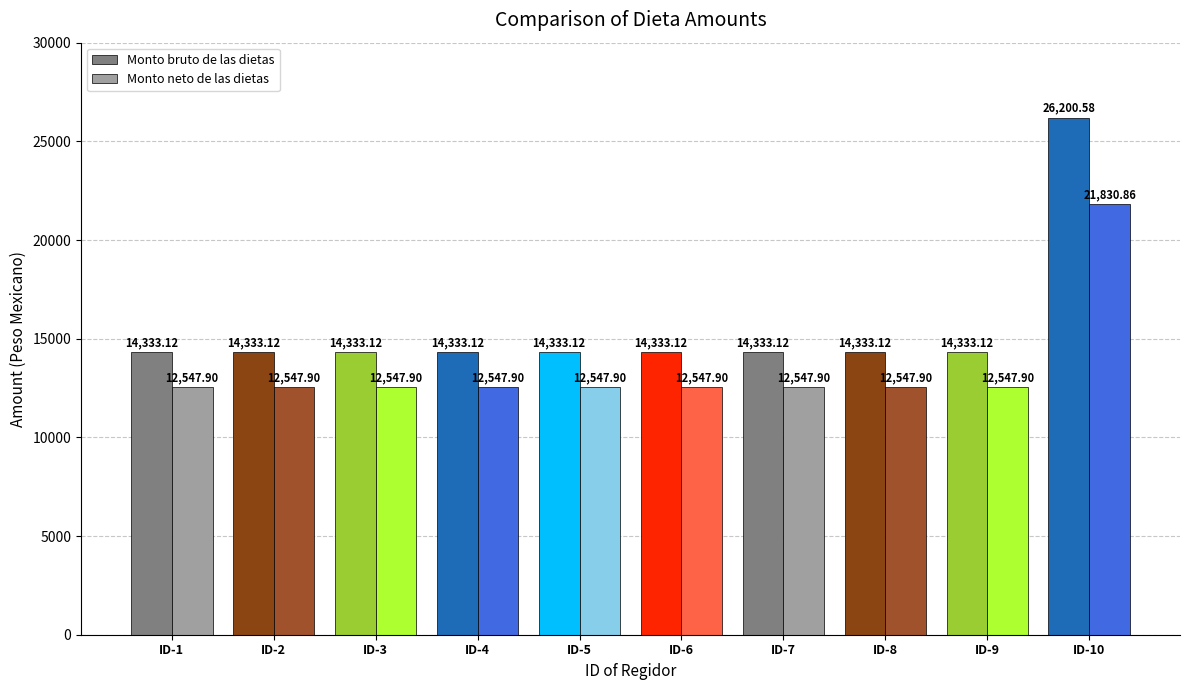

Are the bars grouped side by side (vs. stacked)?

Yes